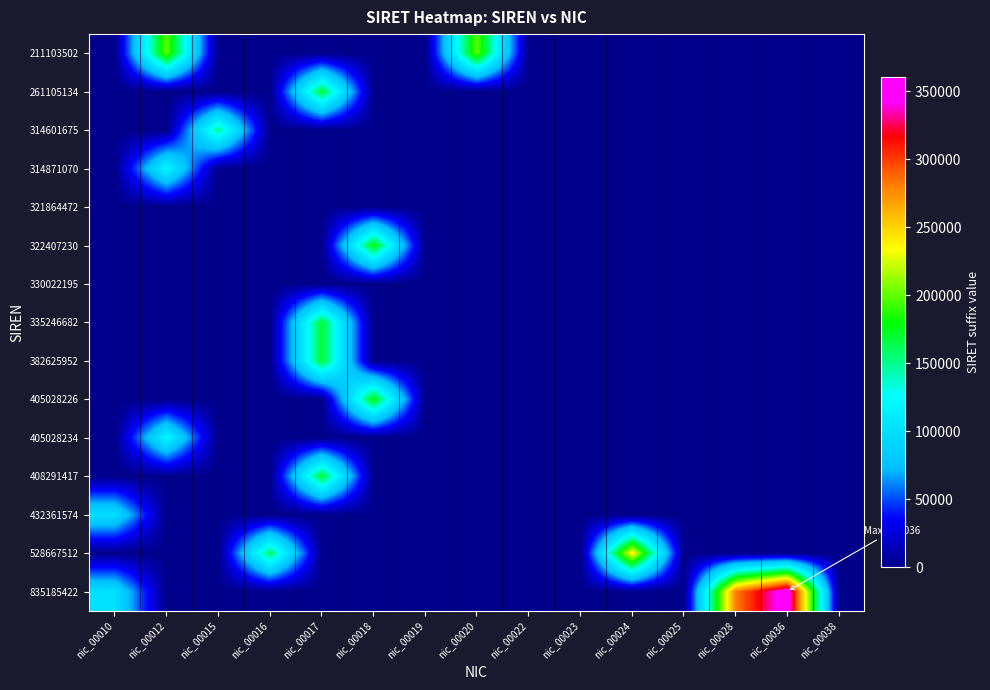

Reading left to right, extract all data points from this chart.

211103502: nic_00010=0	nic_00012=200012	nic_00015=0	nic_00016=0	nic_00017=0	nic_00018=0	nic_00019=0	nic_00020=200020	nic_00022=0	nic_00023=0	nic_00024=0	nic_00025=0	nic_00028=0	nic_00036=0	nic_00038=0
261105134: nic_00010=0	nic_00012=0	nic_00015=0	nic_00016=0	nic_00017=170017	nic_00018=0	nic_00019=0	nic_00020=0	nic_00022=0	nic_00023=0	nic_00024=0	nic_00025=0	nic_00028=0	nic_00036=0	nic_00038=0
314601675: nic_00010=0	nic_00012=0	nic_00015=150015	nic_00016=0	nic_00017=0	nic_00018=0	nic_00019=0	nic_00020=0	nic_00022=0	nic_00023=0	nic_00024=0	nic_00025=0	nic_00028=0	nic_00036=0	nic_00038=0
314871070: nic_00010=0	nic_00012=120012	nic_00015=0	nic_00016=0	nic_00017=0	nic_00018=0	nic_00019=0	nic_00020=0	nic_00022=0	nic_00023=0	nic_00024=0	nic_00025=0	nic_00028=0	nic_00036=0	nic_00038=0
321864472: nic_00010=0	nic_00012=0	nic_00015=0	nic_00016=0	nic_00017=0	nic_00018=0	nic_00019=0	nic_00020=0	nic_00022=0	nic_00023=0	nic_00024=0	nic_00025=0	nic_00028=0	nic_00036=0	nic_00038=0
322407230: nic_00010=0	nic_00012=0	nic_00015=0	nic_00016=0	nic_00017=0	nic_00018=180018	nic_00019=0	nic_00020=0	nic_00022=0	nic_00023=0	nic_00024=0	nic_00025=0	nic_00028=0	nic_00036=0	nic_00038=0
330022195: nic_00010=0	nic_00012=0	nic_00015=0	nic_00016=0	nic_00017=0	nic_00018=0	nic_00019=0	nic_00020=0	nic_00022=0	nic_00023=0	nic_00024=0	nic_00025=0	nic_00028=0	nic_00036=0	nic_00038=0
335246682: nic_00010=0	nic_00012=0	nic_00015=0	nic_00016=0	nic_00017=170017	nic_00018=0	nic_00019=0	nic_00020=0	nic_00022=0	nic_00023=0	nic_00024=0	nic_00025=0	nic_00028=0	nic_00036=0	nic_00038=0
382625952: nic_00010=0	nic_00012=0	nic_00015=0	nic_00016=0	nic_00017=170017	nic_00018=0	nic_00019=0	nic_00020=0	nic_00022=0	nic_00023=0	nic_00024=0	nic_00025=0	nic_00028=0	nic_00036=0	nic_00038=0
405028226: nic_00010=0	nic_00012=0	nic_00015=0	nic_00016=0	nic_00017=0	nic_00018=180018	nic_00019=0	nic_00020=0	nic_00022=0	nic_00023=0	nic_00024=0	nic_00025=0	nic_00028=0	nic_00036=0	nic_00038=0
405028234: nic_00010=0	nic_00012=120012	nic_00015=0	nic_00016=0	nic_00017=0	nic_00018=0	nic_00019=0	nic_00020=0	nic_00022=0	nic_00023=0	nic_00024=0	nic_00025=0	nic_00028=0	nic_00036=0	nic_00038=0
408291417: nic_00010=0	nic_00012=0	nic_00015=0	nic_00016=0	nic_00017=170017	nic_00018=0	nic_00019=0	nic_00020=0	nic_00022=0	nic_00023=0	nic_00024=0	nic_00025=0	nic_00028=0	nic_00036=0	nic_00038=0
432361574: nic_00010=100010	nic_00012=0	nic_00015=0	nic_00016=0	nic_00017=0	nic_00018=0	nic_00019=0	nic_00020=0	nic_00022=0	nic_00023=0	nic_00024=0	nic_00025=0	nic_00028=0	nic_00036=0	nic_00038=0
528667512: nic_00010=0	nic_00012=0	nic_00015=0	nic_00016=160016	nic_00017=0	nic_00018=0	nic_00019=0	nic_00020=0	nic_00022=0	nic_00023=0	nic_00024=240024	nic_00025=0	nic_00028=0	nic_00036=0	nic_00038=0
835185422: nic_00010=100010	nic_00012=0	nic_00015=0	nic_00016=0	nic_00017=0	nic_00018=0	nic_00019=0	nic_00020=0	nic_00022=0	nic_00023=0	nic_00024=0	nic_00025=0	nic_00028=280028	nic_00036=360036	nic_00038=0